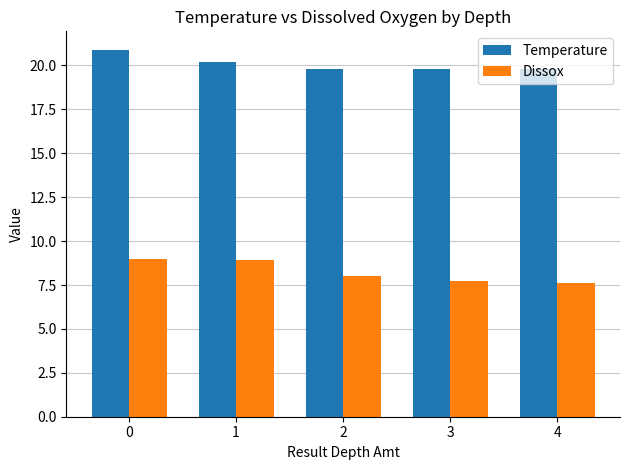

List the series in order of their peak value, lowest first.

Dissox, Temperature